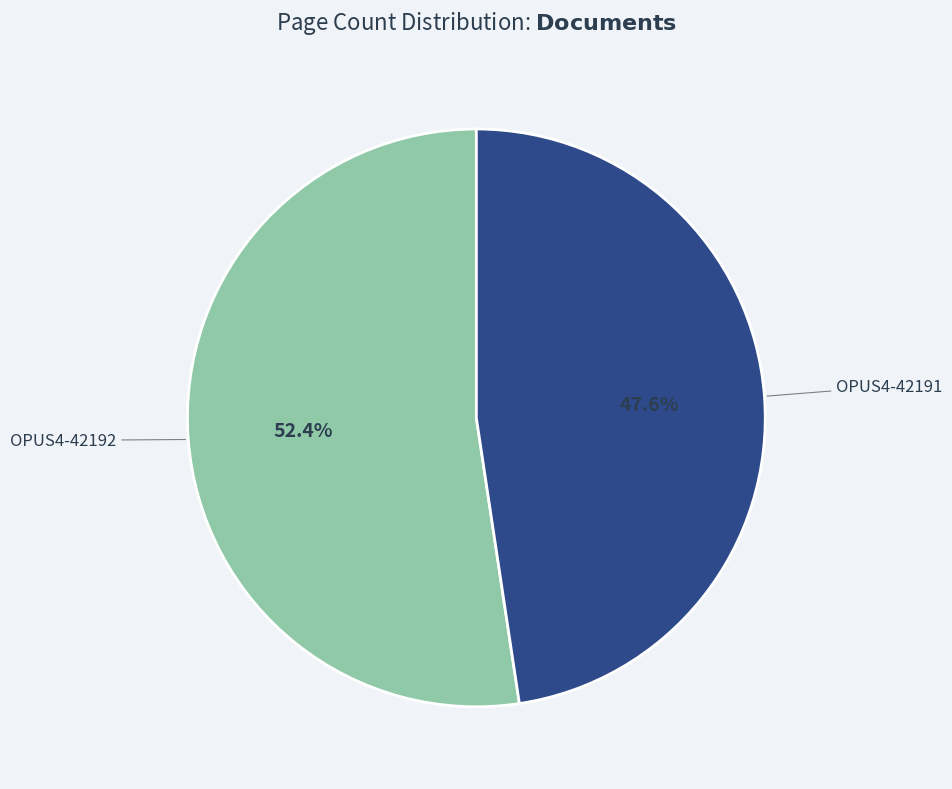

Rank the categories by value from lowest to highest.

OPUS4-42191, OPUS4-42192